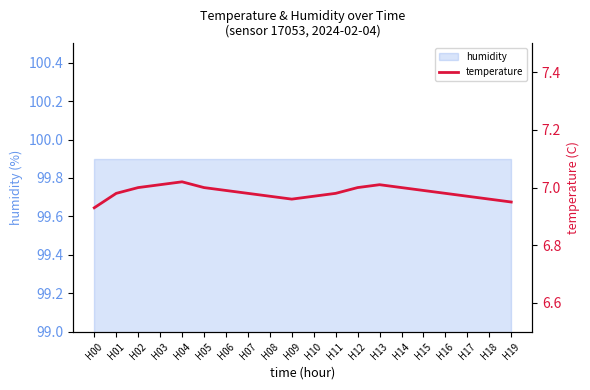

What is the greatest value displayed?

7.0